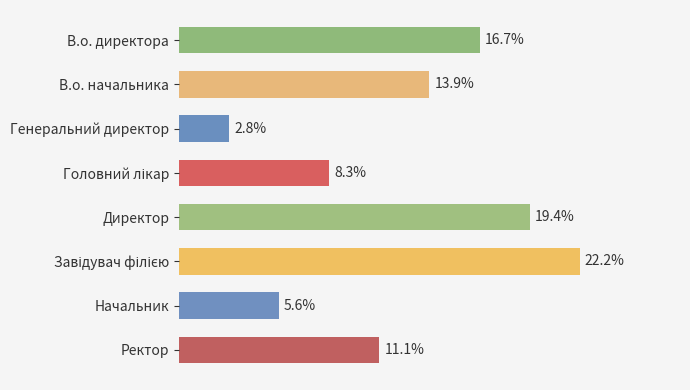

Does the chart contain any negative values?

No